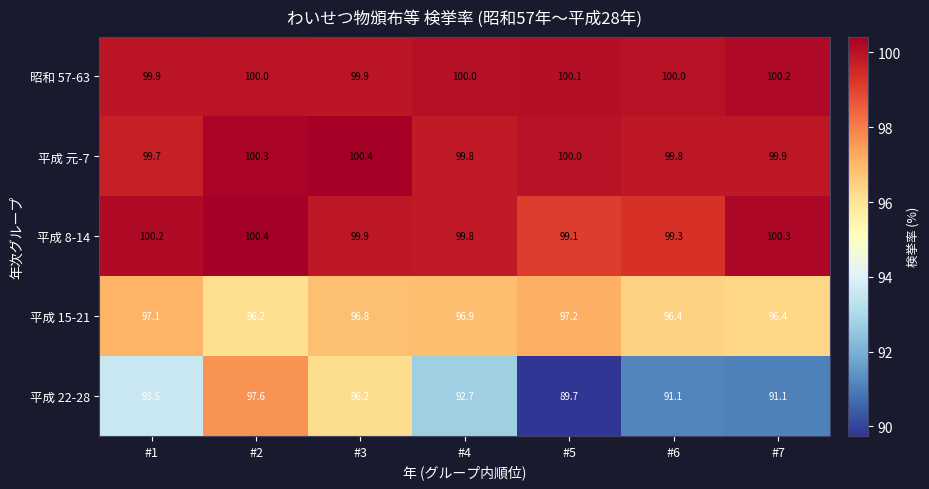

At which label is 平成 22-28 closest to 93?

#4